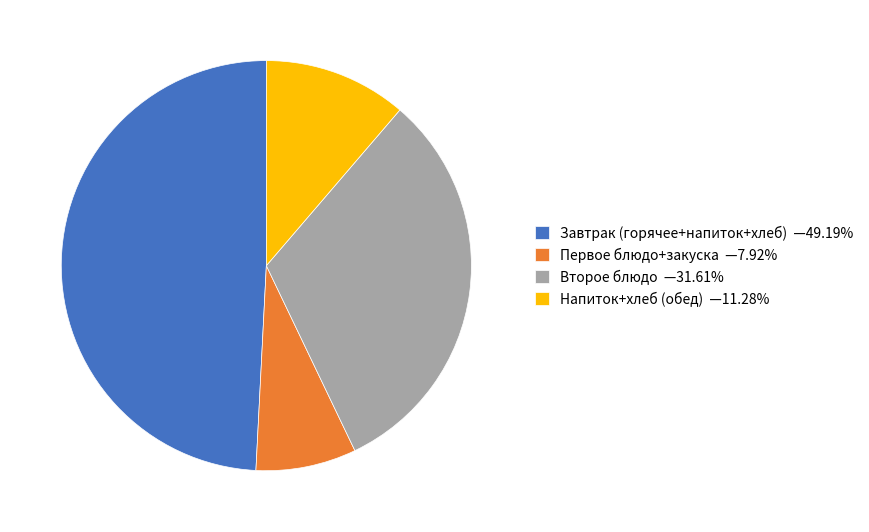

Approximately how many times larger is the value at Первое блюдо+закуска —7.92% compared to Напиток+хлеб (обед) —11.28%?

0.7